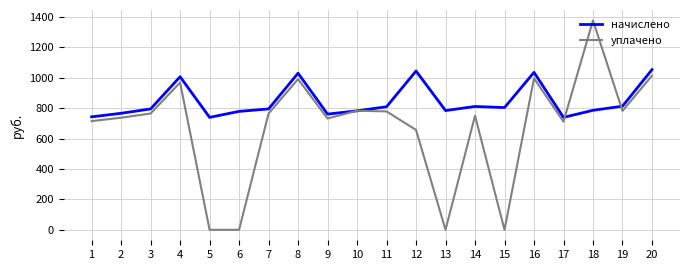

How many lines are shown in the chart?

2